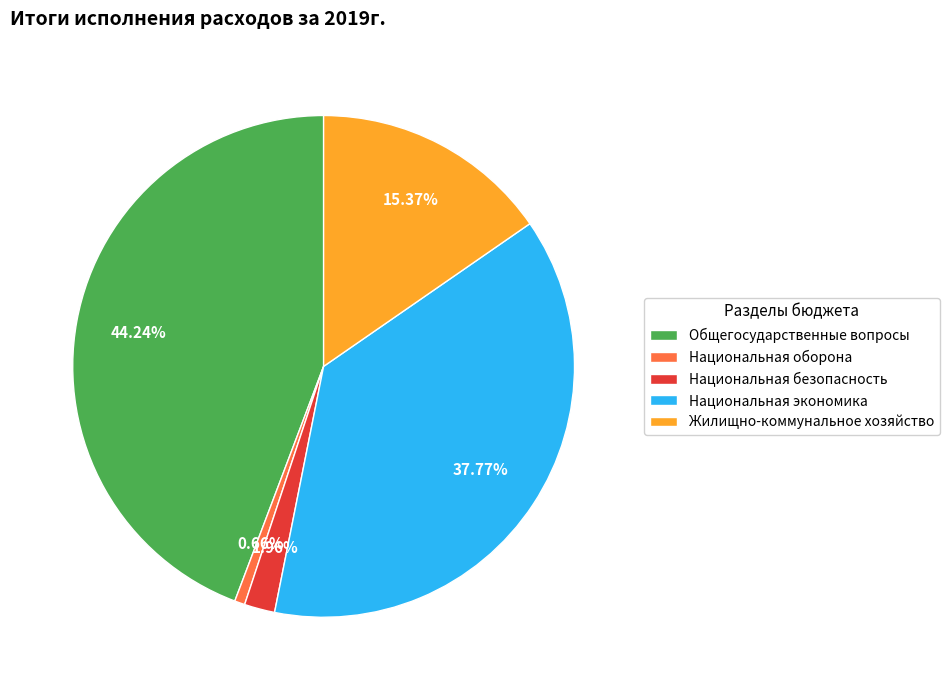

True or false: Национальная безопасность accounts for 10% of the total.

False